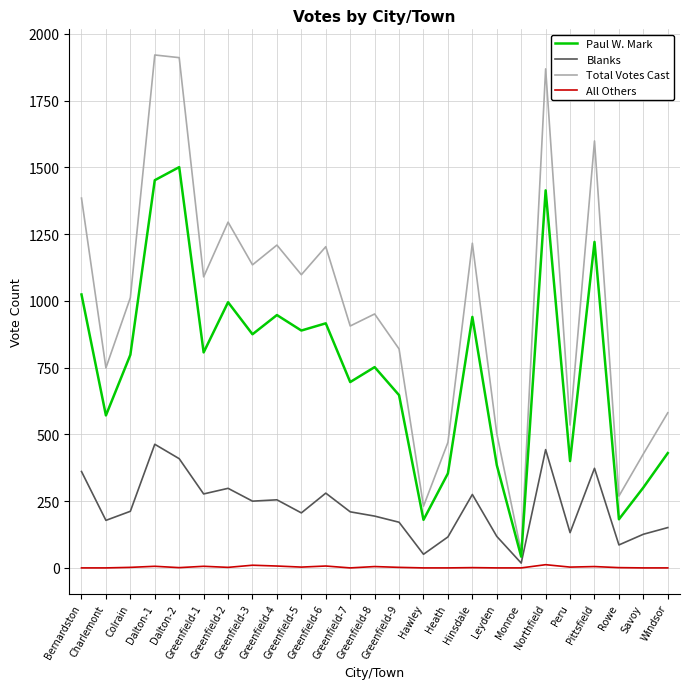

List the series in order of their peak value, highest first.

Total Votes Cast, Paul W. Mark, Blanks, All Others